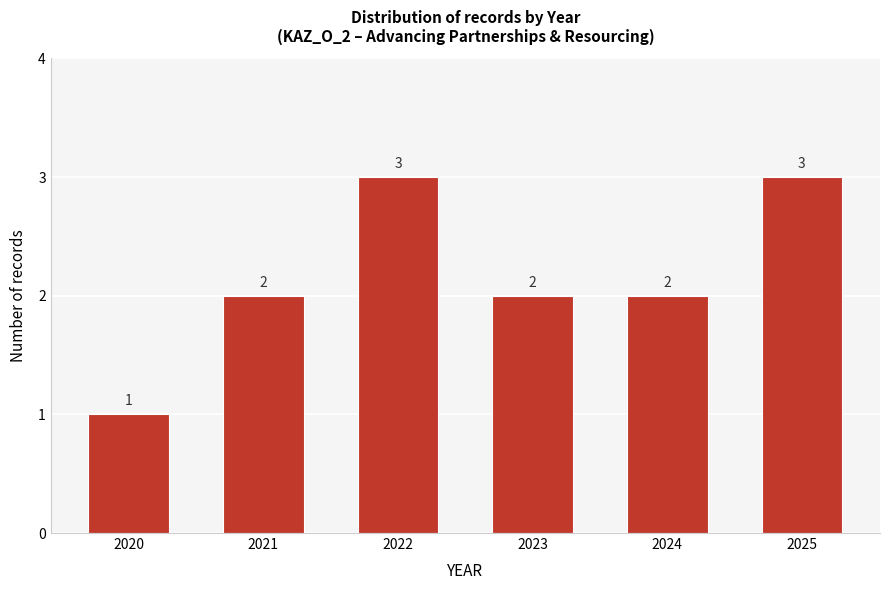

Reading right to left, what are all the values shown in this chart?

2025=3	2024=2	2023=2	2022=3	2021=2	2020=1